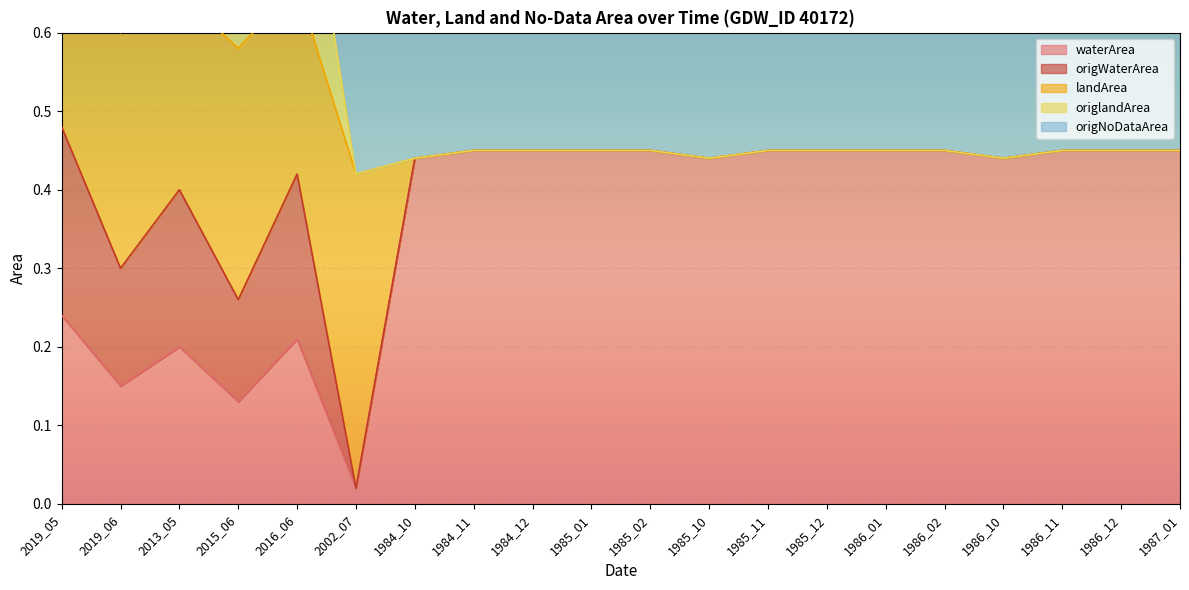

At which label does waterArea reach its minimum?

2002_07